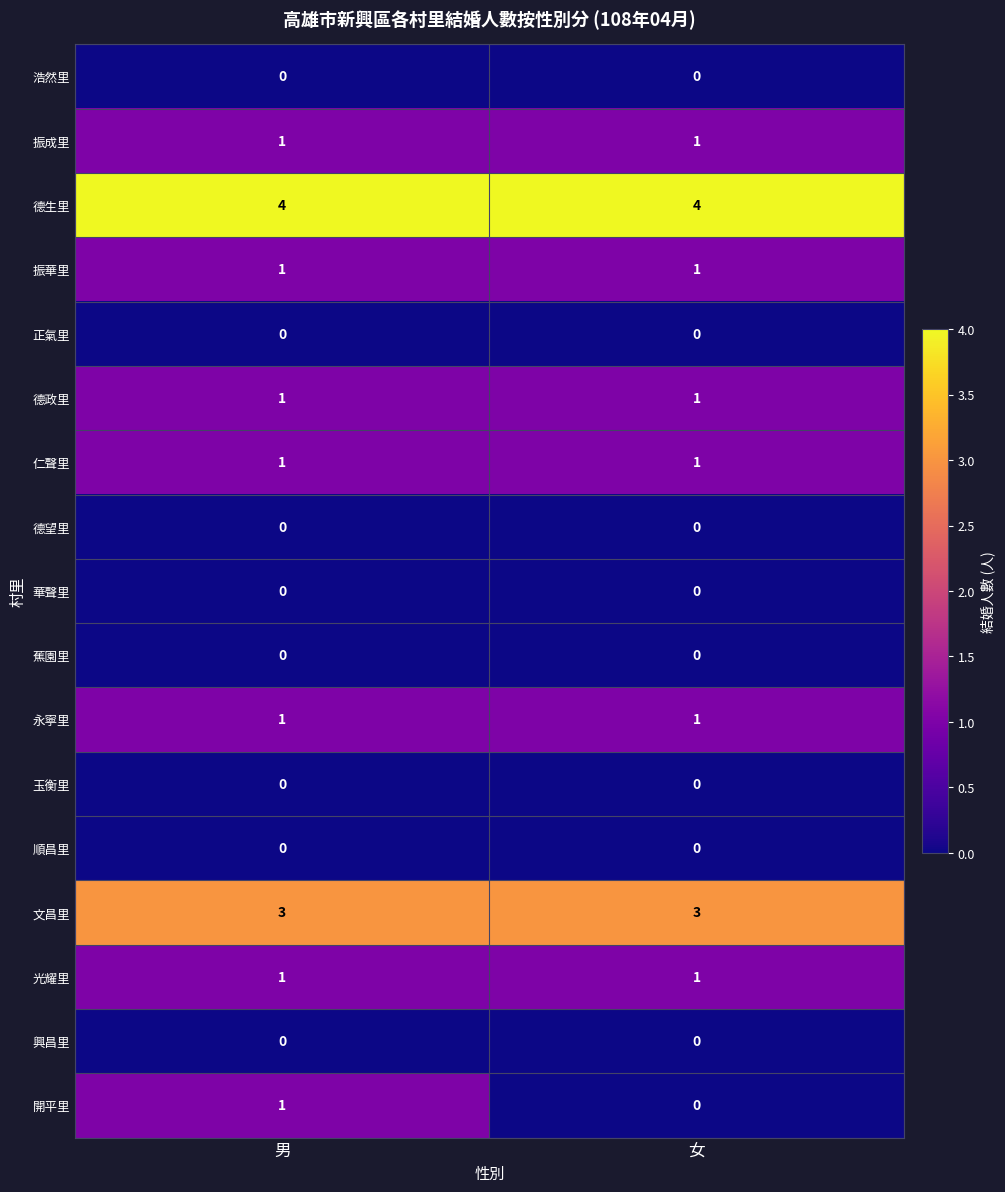

The 德望里 series shows 0 at 女. True or false?

True